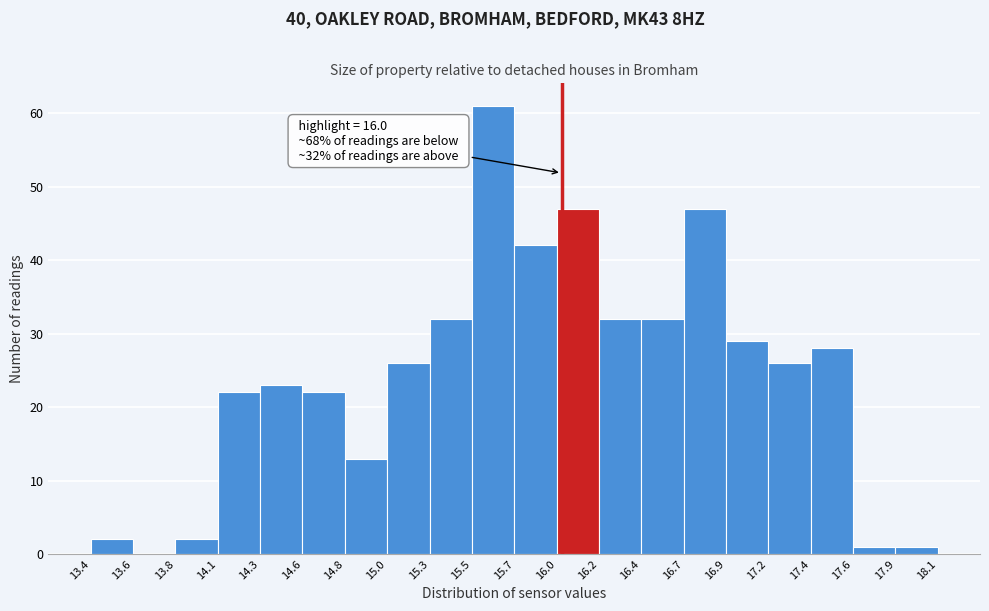

Over which range of the x-axis is the bar tallest?

15.5 to 15.7